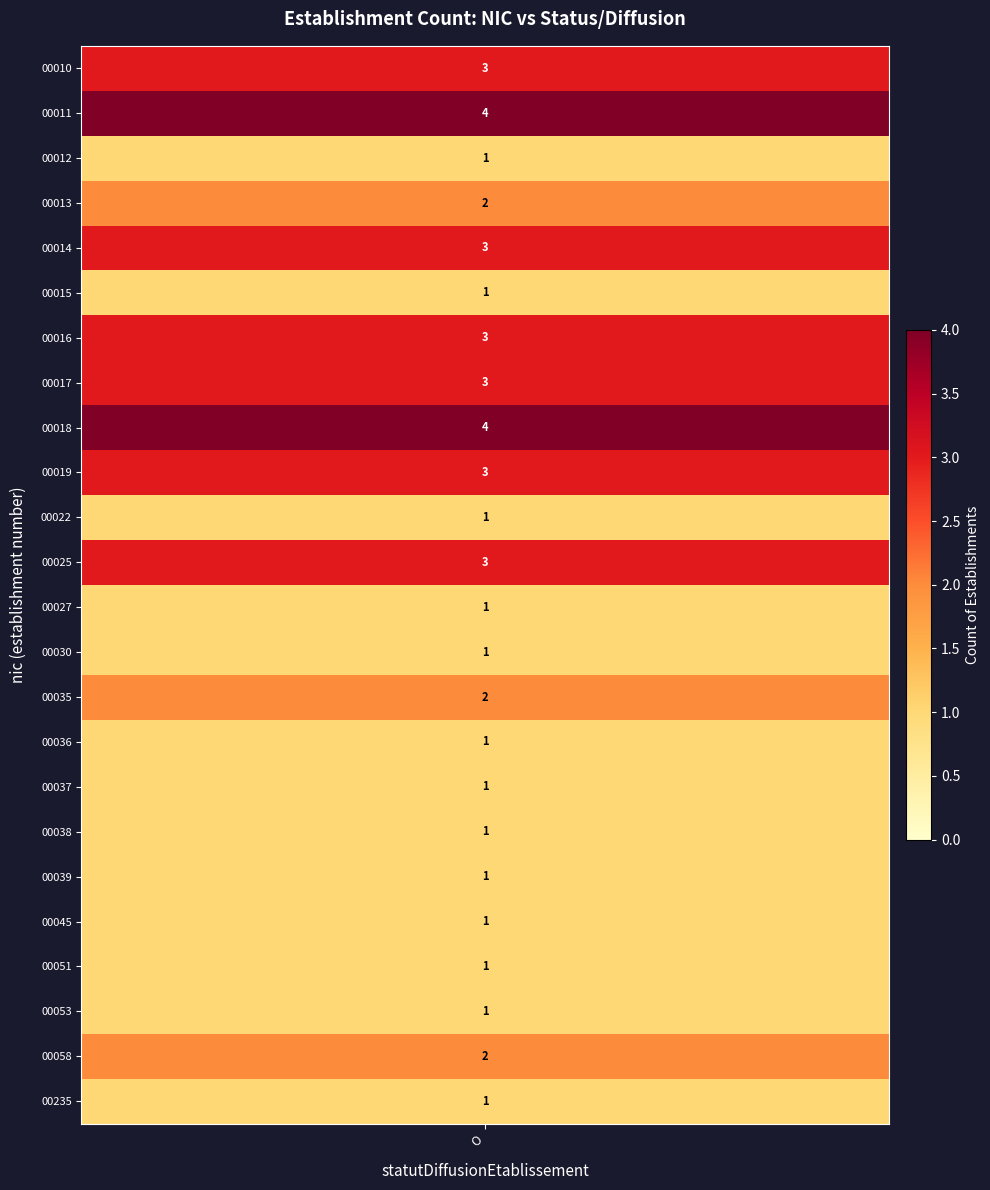

What is the highest value of the 00045 series?

1